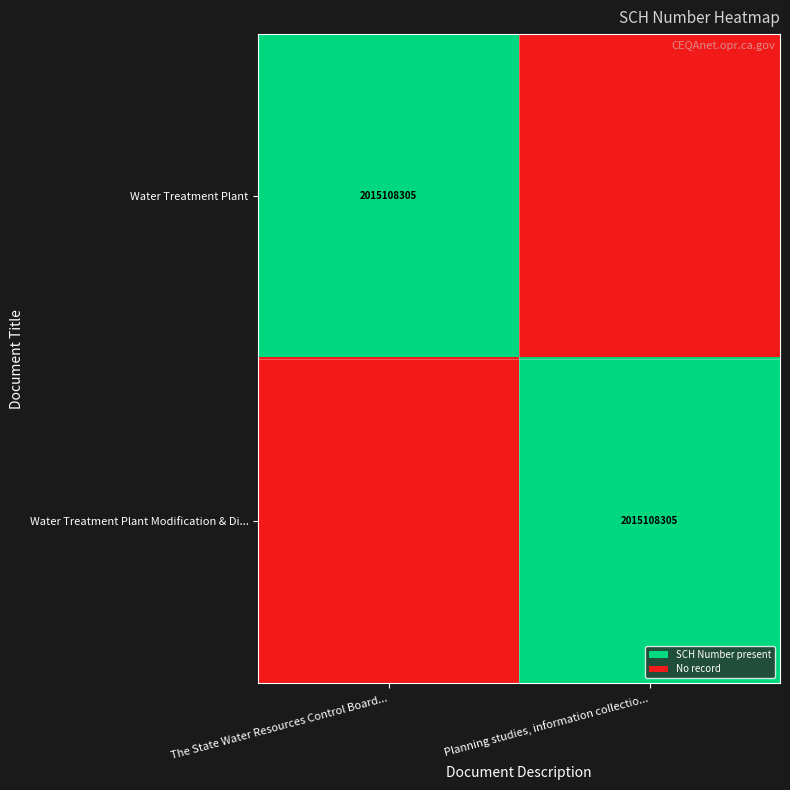

Is it true that Water Treatment Plant equals 2015108305 at The State Water Resources Control Board...?

True